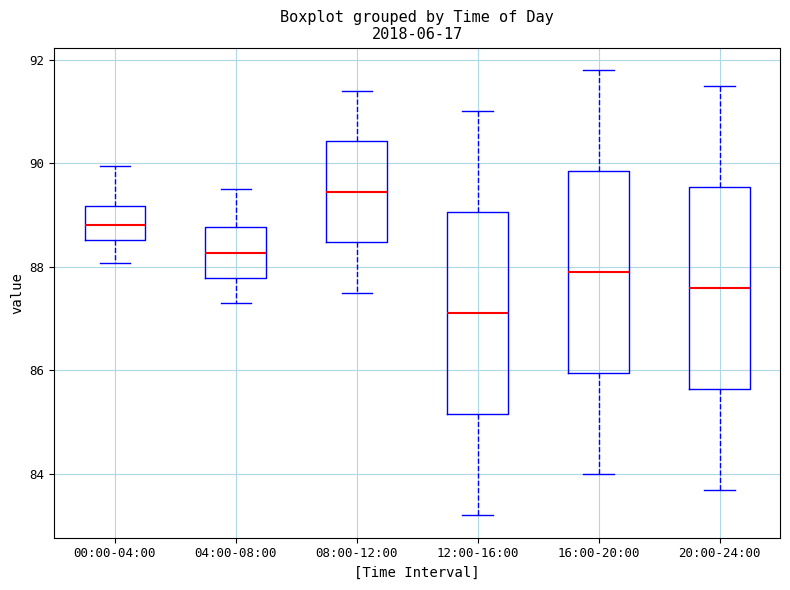

Reading left to right, transcribe this box plot: for each box, give where its median line is, the range the box spans, and where its two whiskers end, as read against the y-axis. The values are not printed on the chart, so give them approximately, as read against the axis.

00:00-04:00: median 88.8, box 88.6 to 89.2, whiskers 88.0 to 90.0
04:00-08:00: median 88.2, box 87.8 to 88.8, whiskers 87.4 to 89.6
08:00-12:00: median 89.4, box 88.4 to 90.4, whiskers 87.6 to 91.4
12:00-16:00: median 87.2, box 85.2 to 89.0, whiskers 83.2 to 91.0
16:00-20:00: median 88.0, box 86.0 to 89.8, whiskers 84.0 to 91.8
20:00-24:00: median 87.6, box 85.6 to 89.6, whiskers 83.8 to 91.6